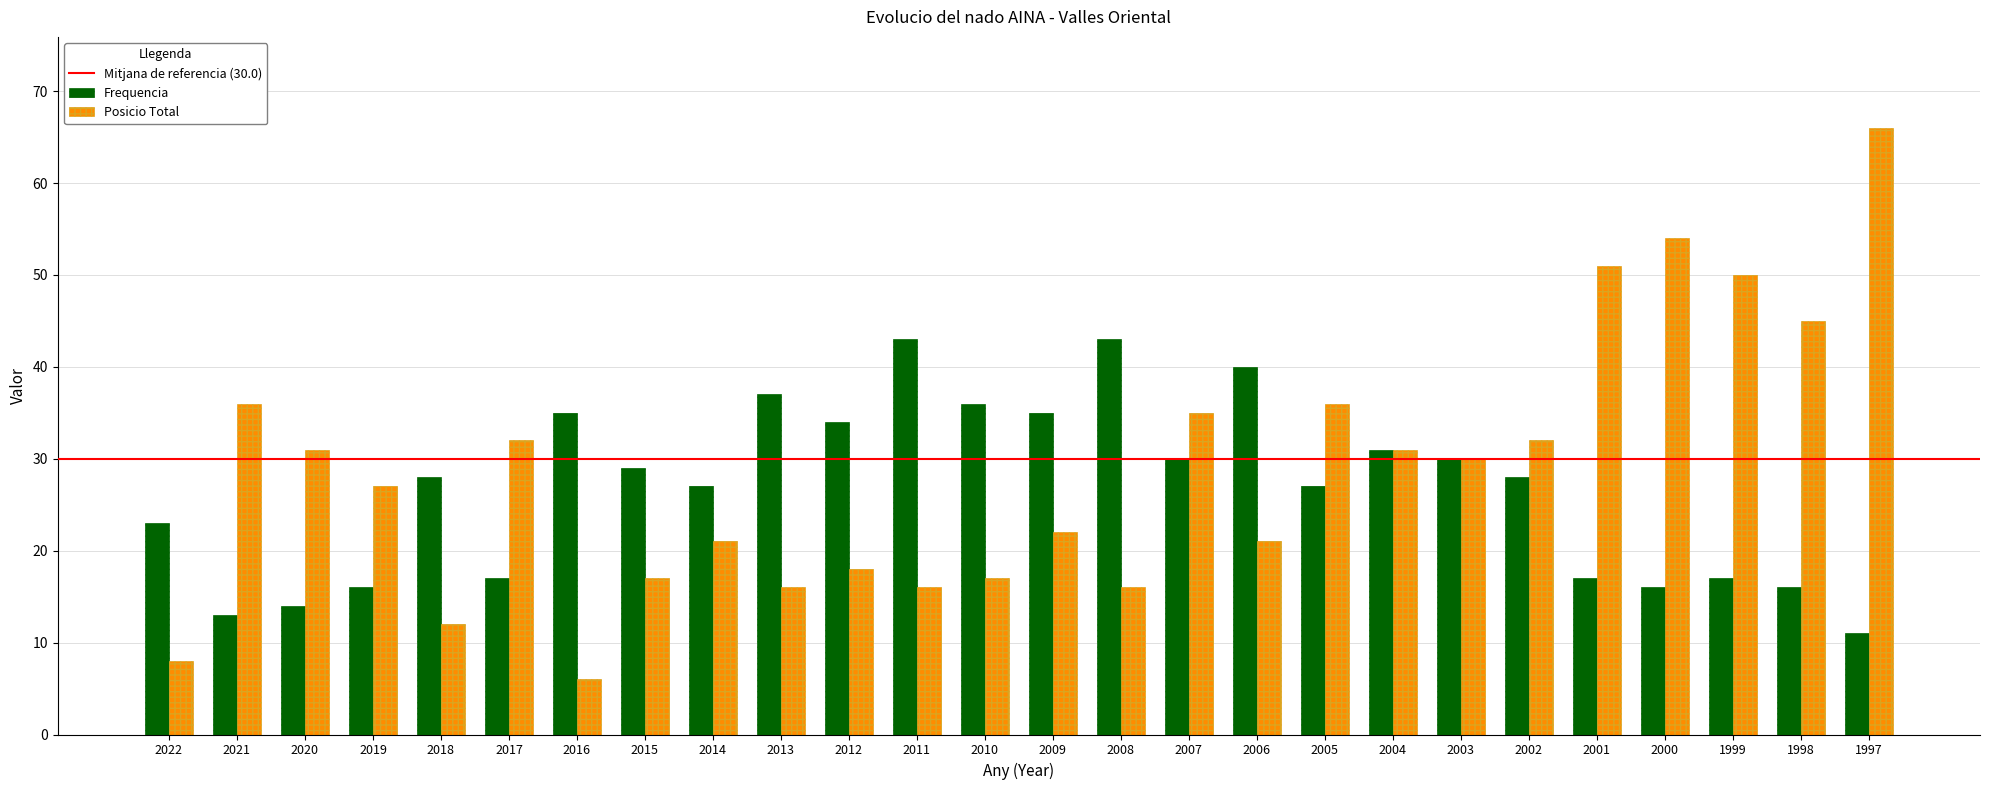

What is the difference between the highest and lowest values at 2000?

38